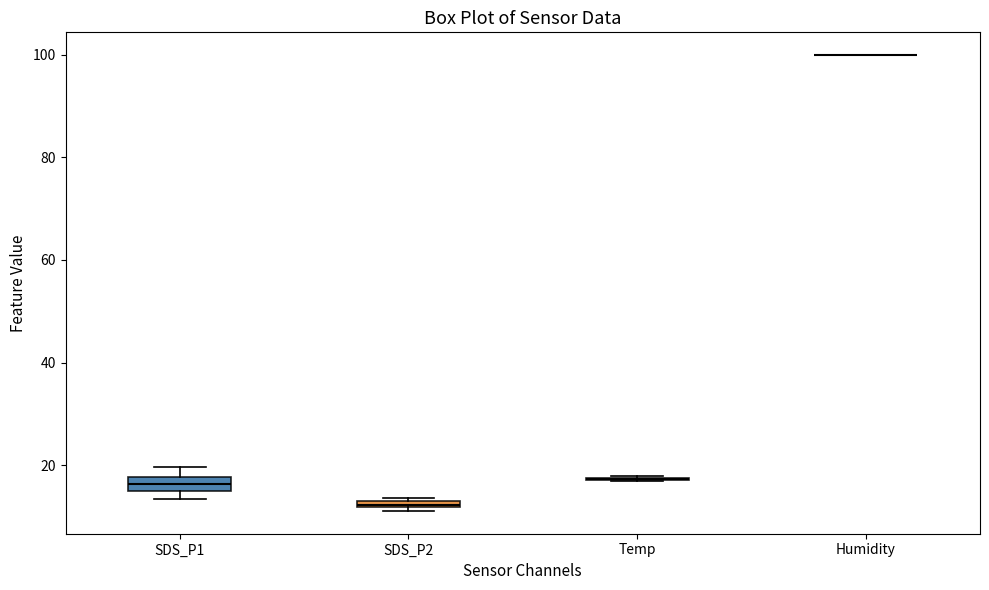

Where is the upper edge of the box for SDS_P2 on the y-axis? The values are not printed on the chart, so give them approximately, as read against the axis.

14